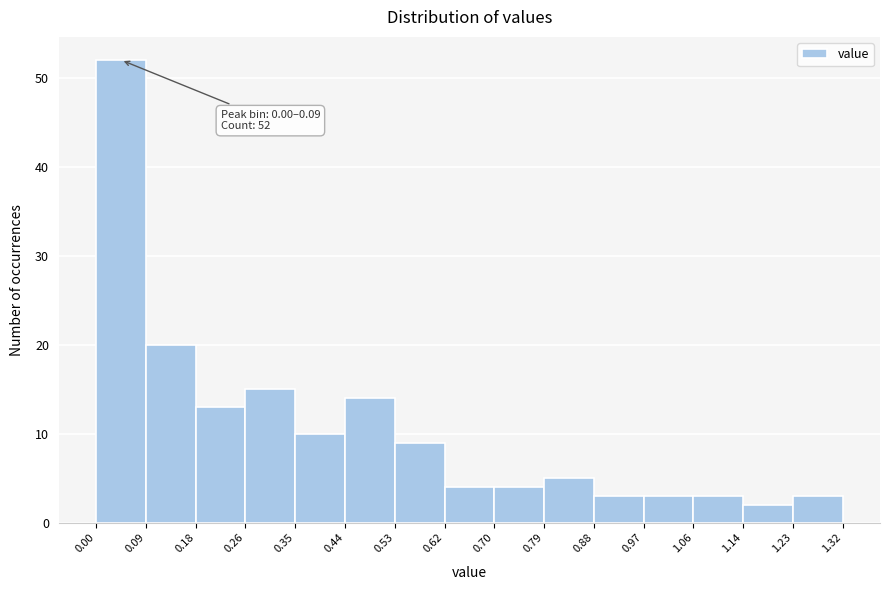

Which range on the x-axis has the tallest bar?

0.00 to 0.09